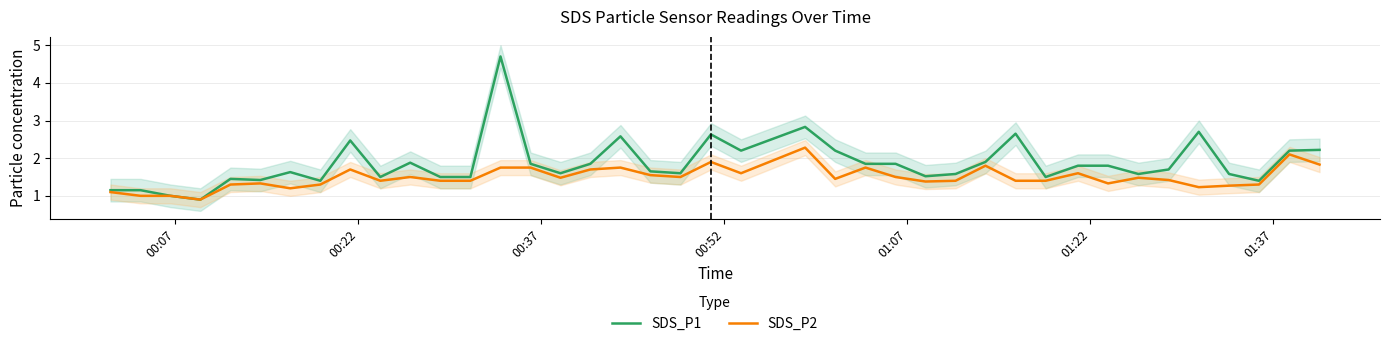

What is the highest value of the SDS_P2 series?

2.3